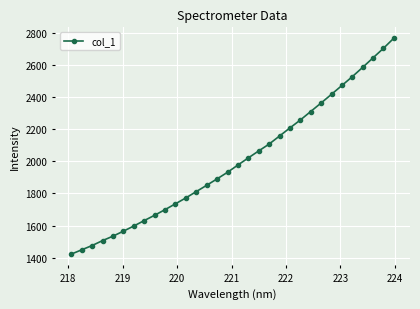

What is the value of the 24th point from the left?

2309.6